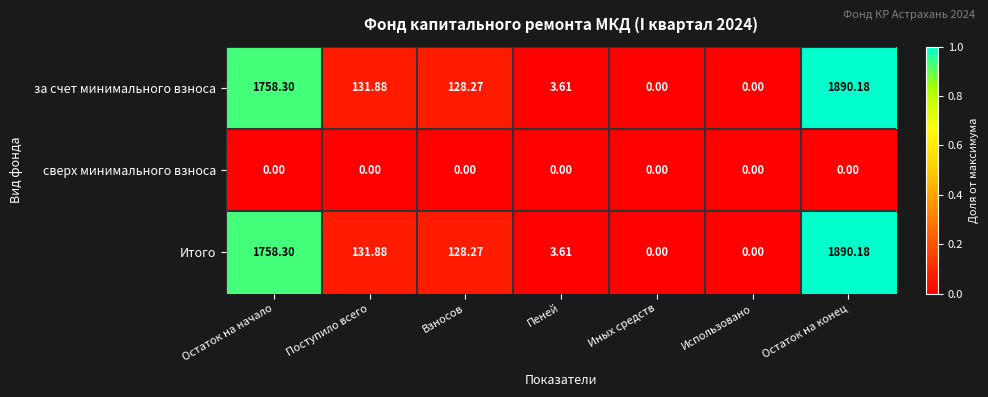

Count the number of data series in this chart.

3